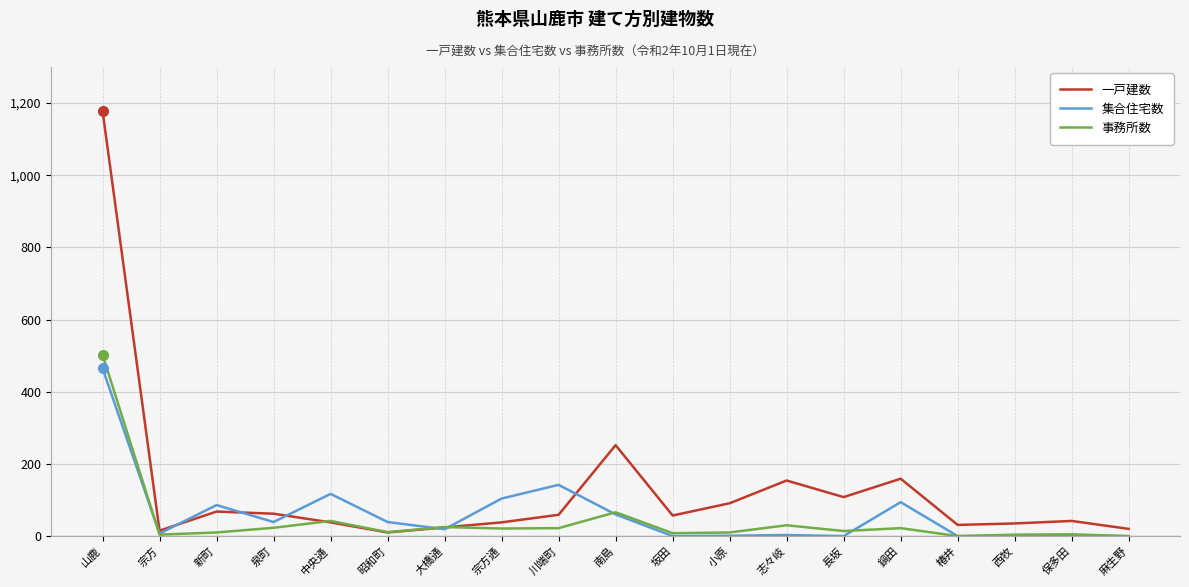

True or false: 集合住宅数 has a value of 51 at 中央通.

False